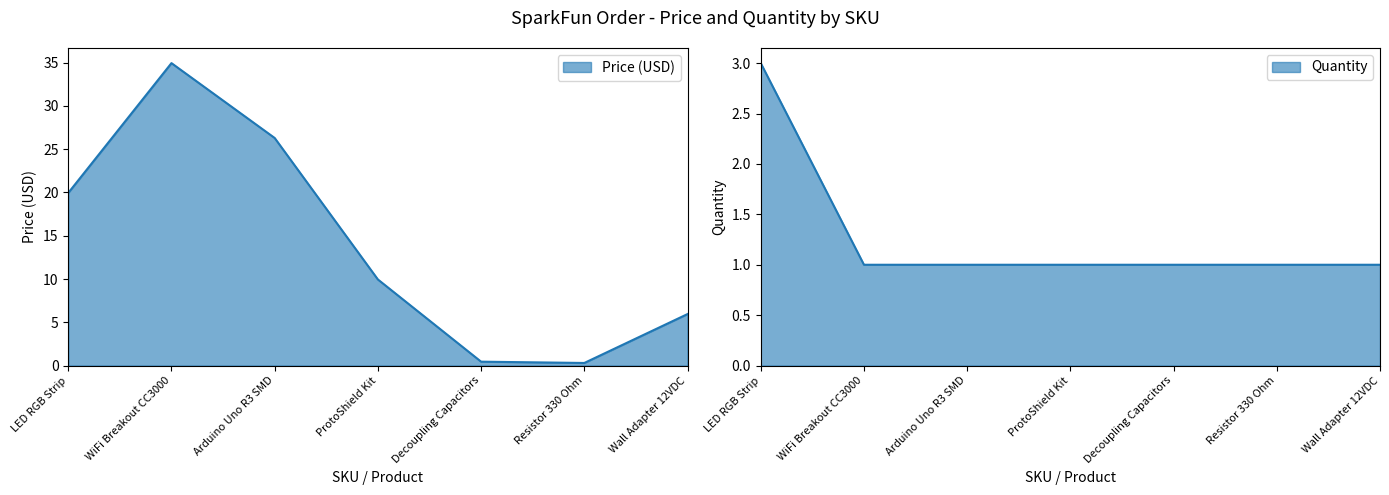

Which series has the widest spread of values?

Price (USD)